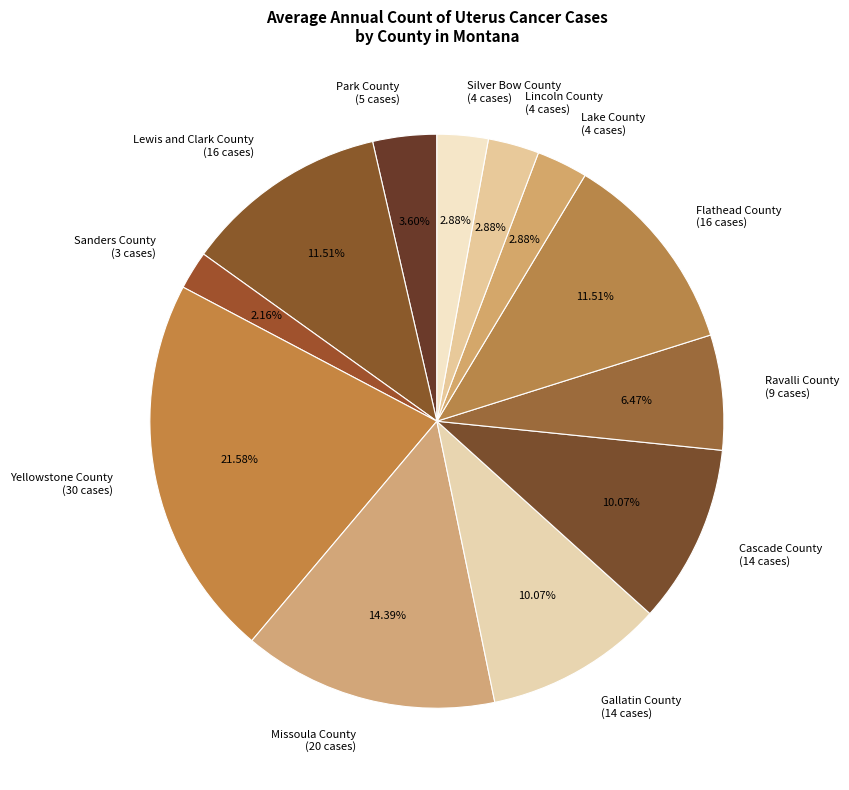

How many slices are in this pie chart?

12